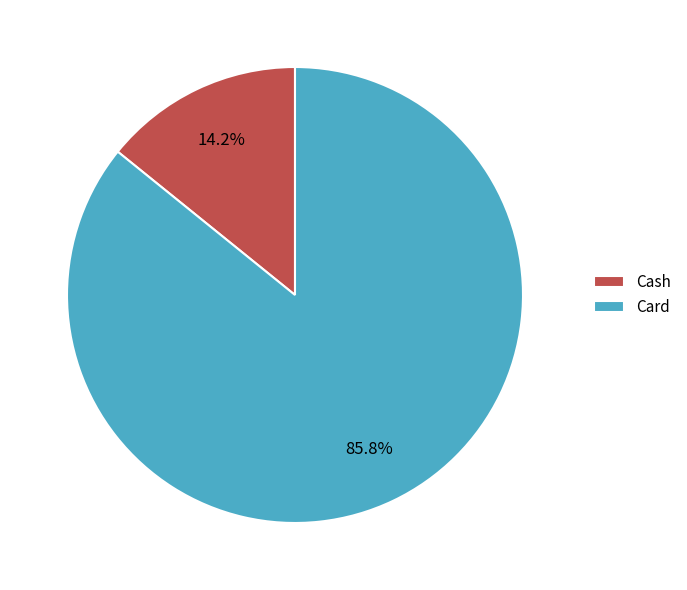

How much of the chart is everything except Card?

14.2%